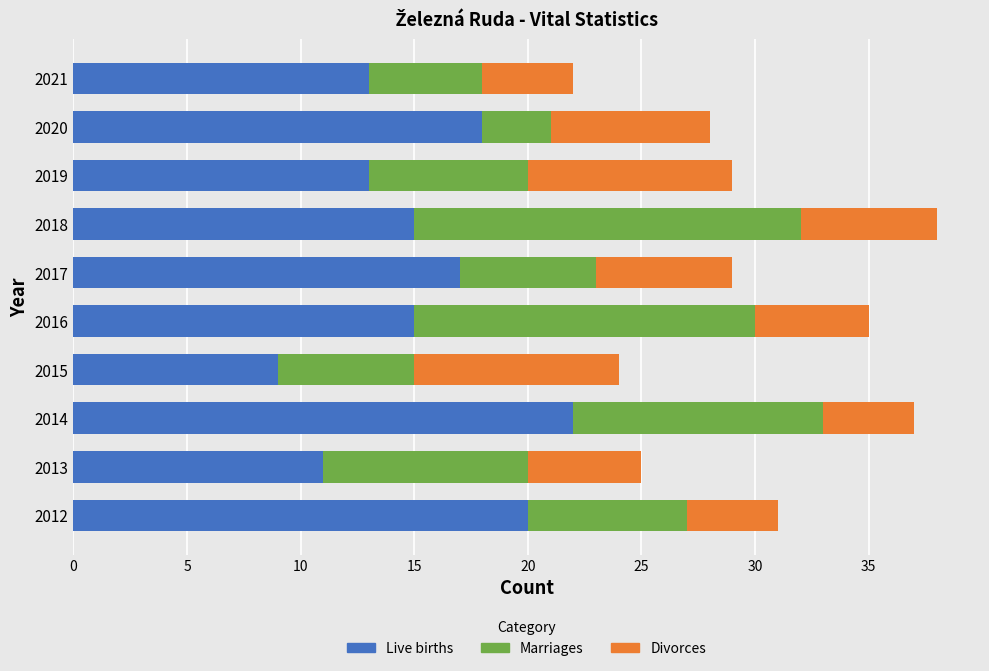

What is the difference between the Live births values at 2020 and 2019?

5